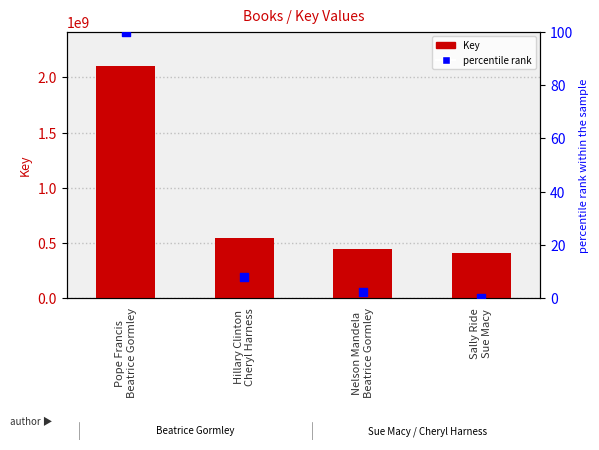

Which series has the largest total across all categories?

Key